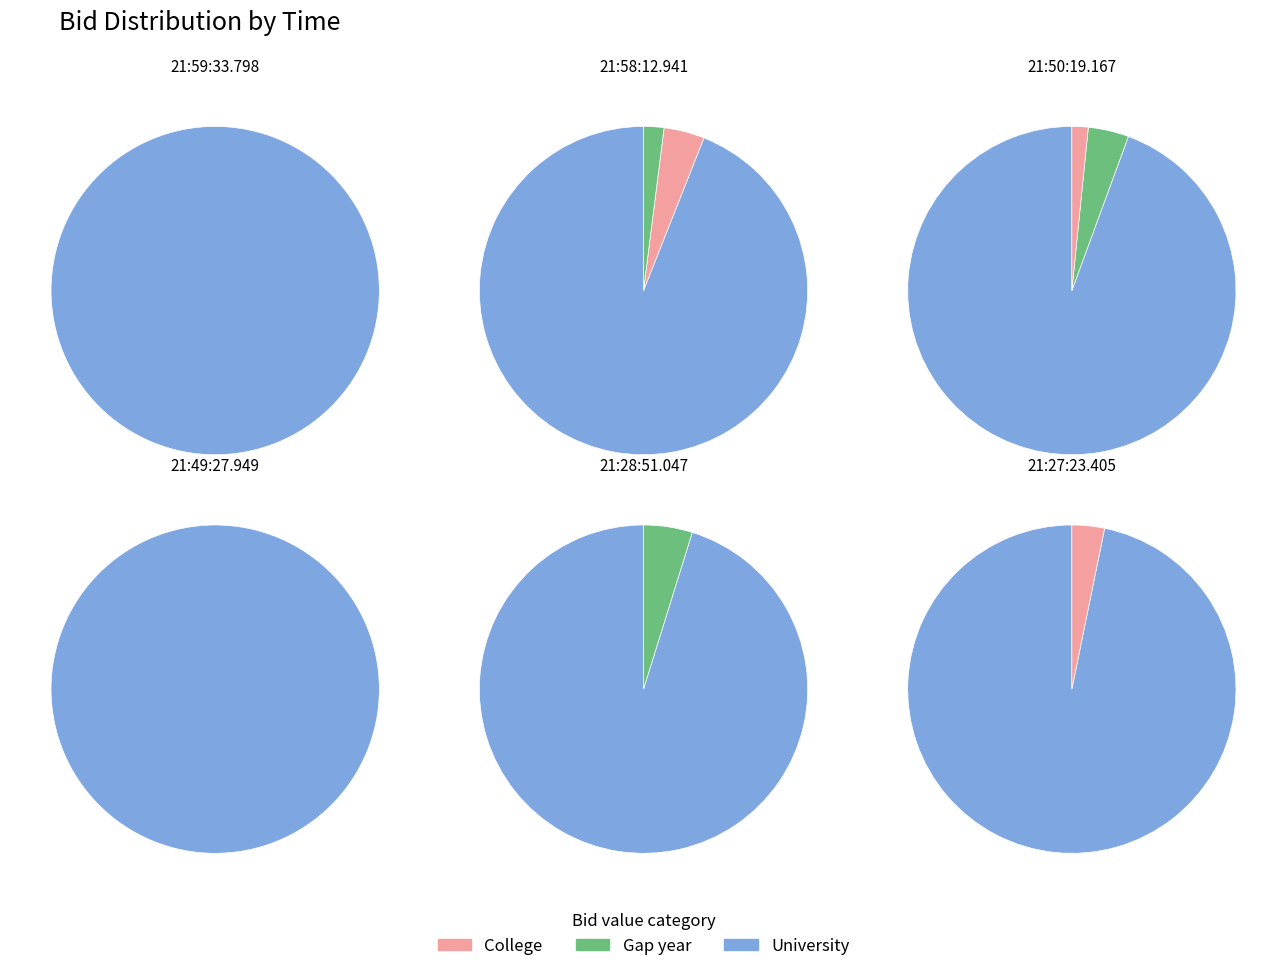

How much of the chart is everything except 21:58:12.941?

83.3%